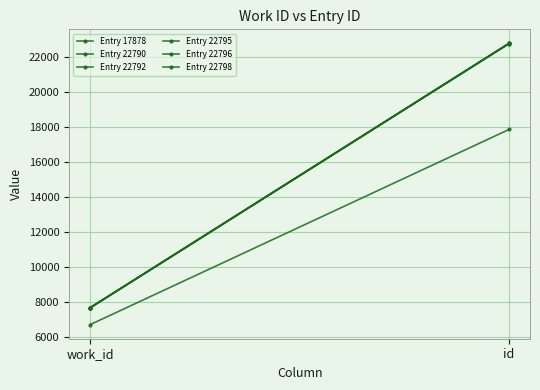

Which category has the lowest value in the Entry 22790 series?

work_id